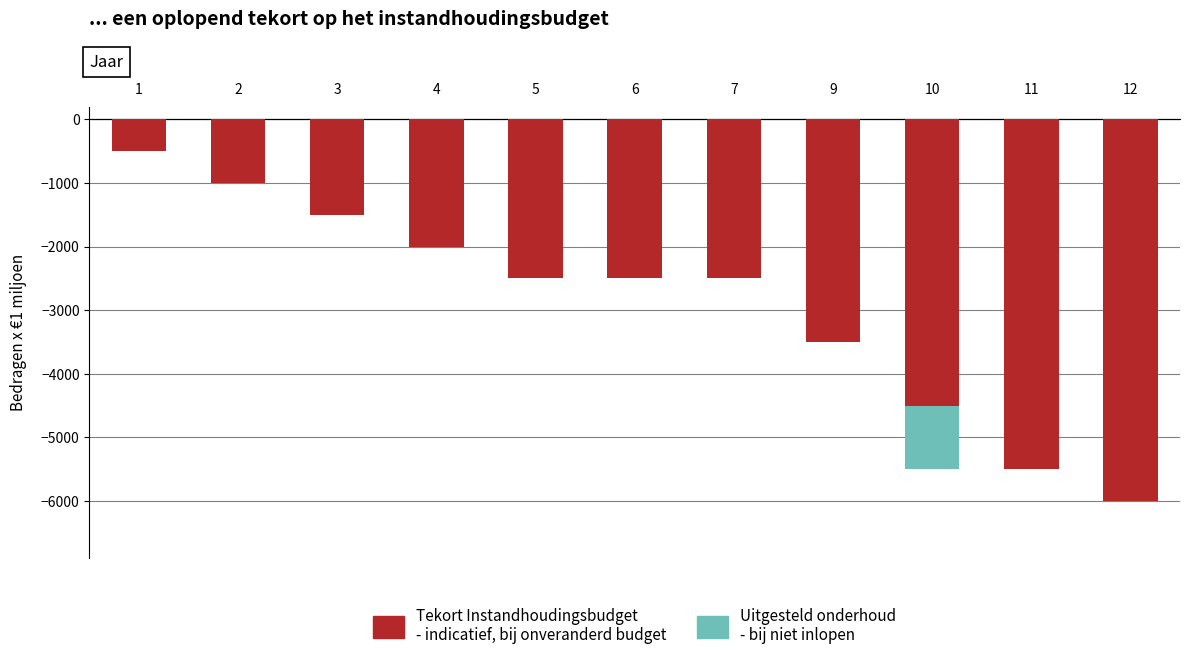

Reading left to right, what are all the values shown in this chart?

Tekort Instandhoudingsbudget
- indicatief, bij onveranderd budget: 1=-500	2=-1000	3=-1500	4=-2000	5=-2500	6=-2500	7=-2500	9=-3500	10=-4500	11=-5500	12=-6000
Uitgesteld onderhoud
- bij niet inlopen: 1=0	2=0	3=0	4=0	5=0	6=0	7=0	9=0	10=-1000	11=0	12=0